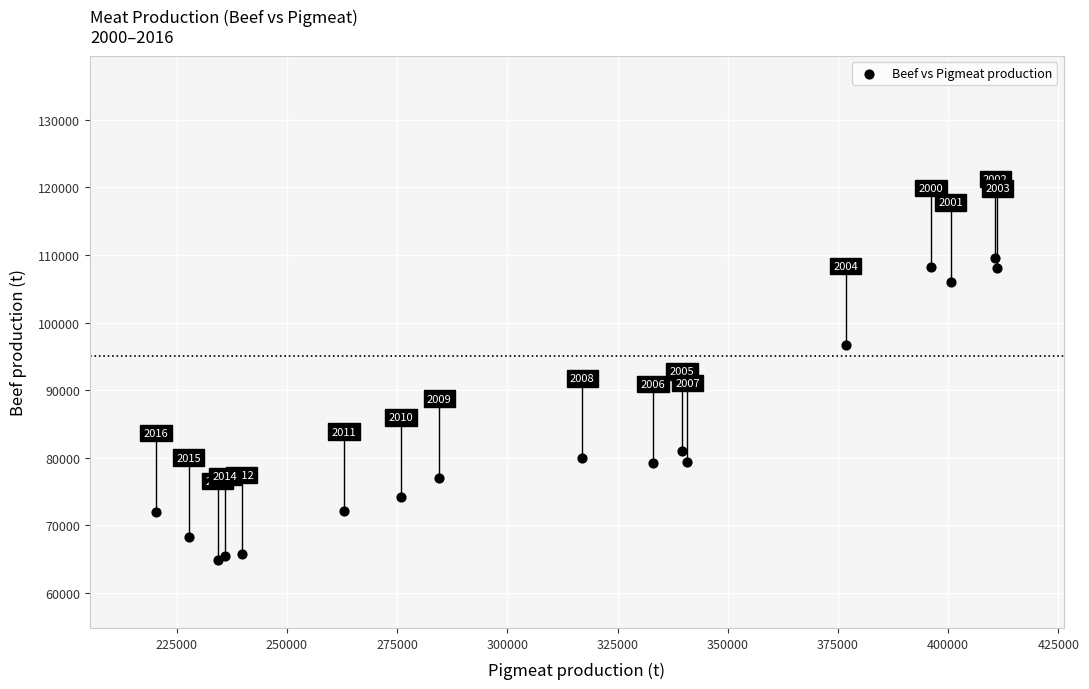

What Y value in the scatter plot is closest to 87160?

81031